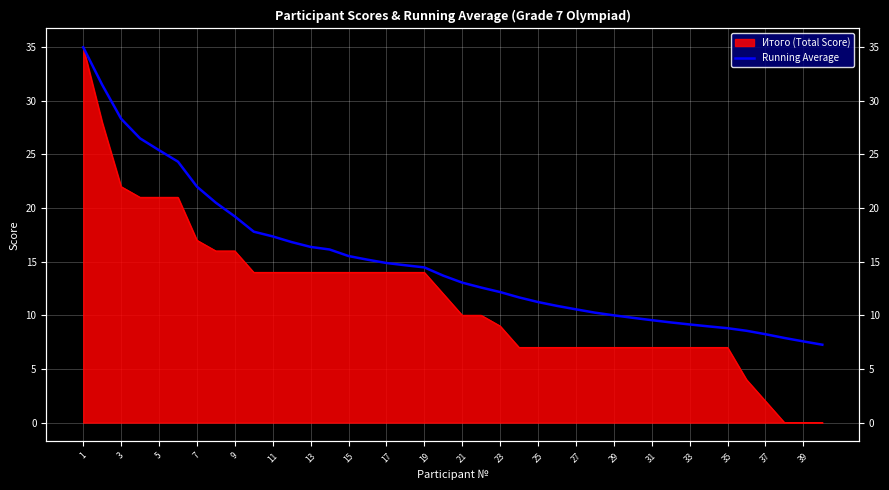

True or false: the data has more than 0 interior local peaks.

False